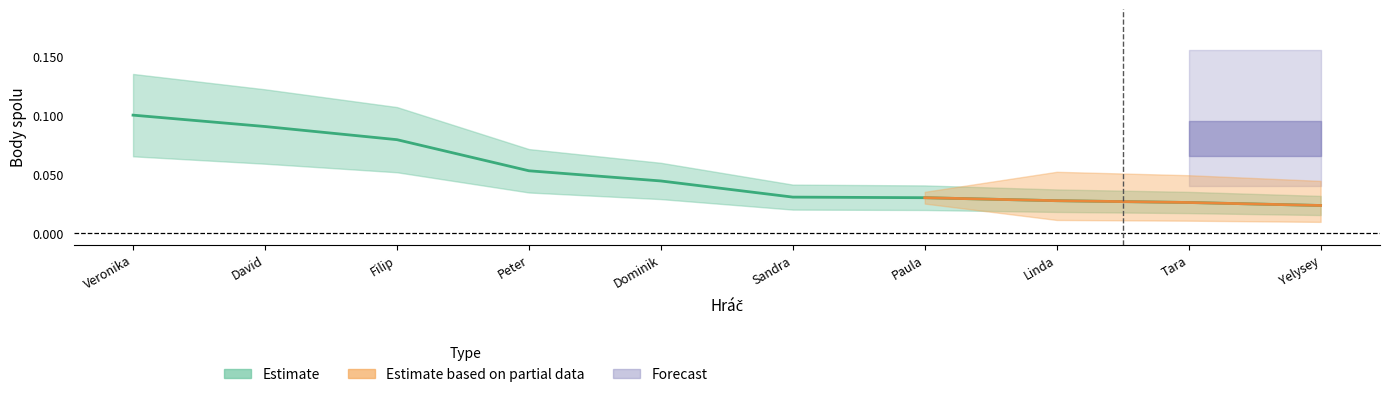

How many values are between 0 and 1?

10